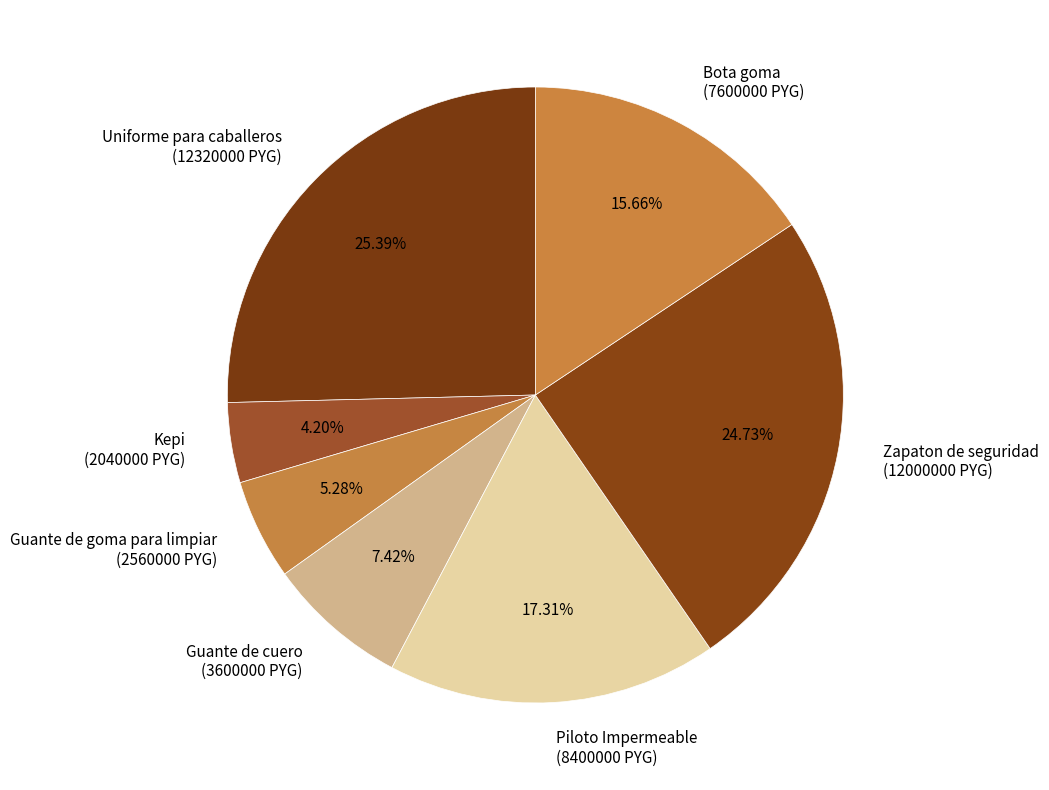

Which has a higher value, Guante de goma para limpiar (2560000 PYG) or Guante de cuero (3600000 PYG)?

Guante de cuero (3600000 PYG)